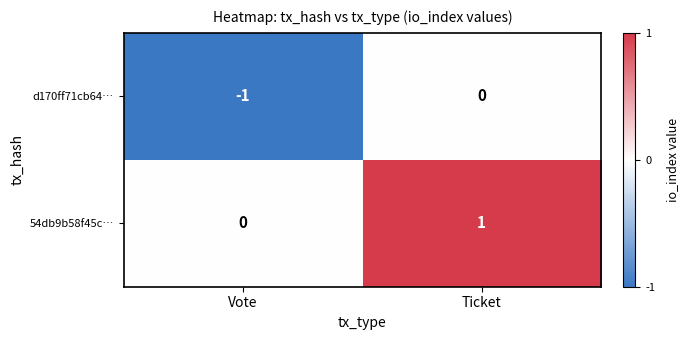

List the labels in order of d170ff71cb64… value, largest first.

Ticket, Vote